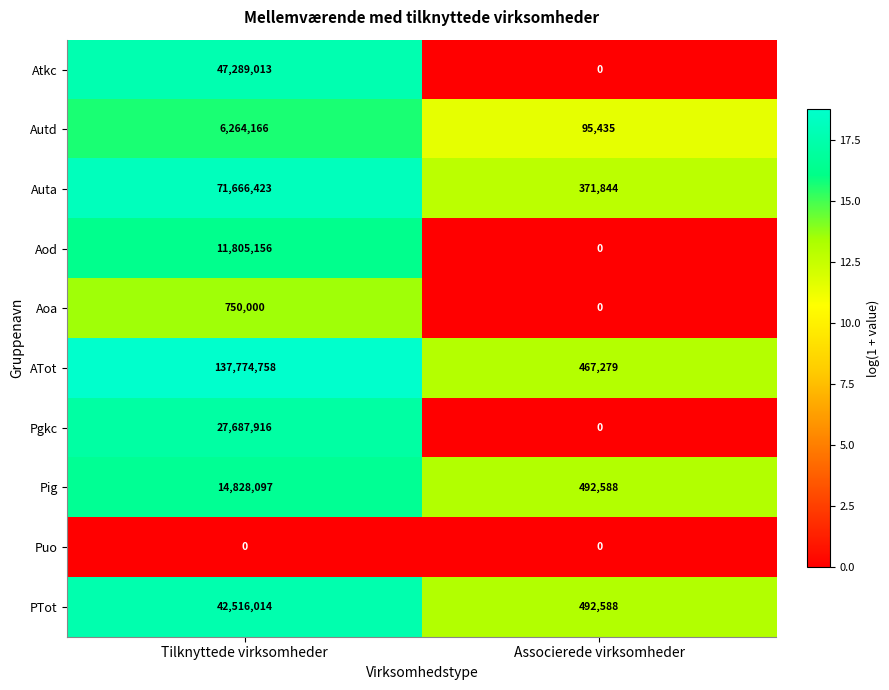

Is it true that ATot equals 467279 at Associerede virksomheder?

True